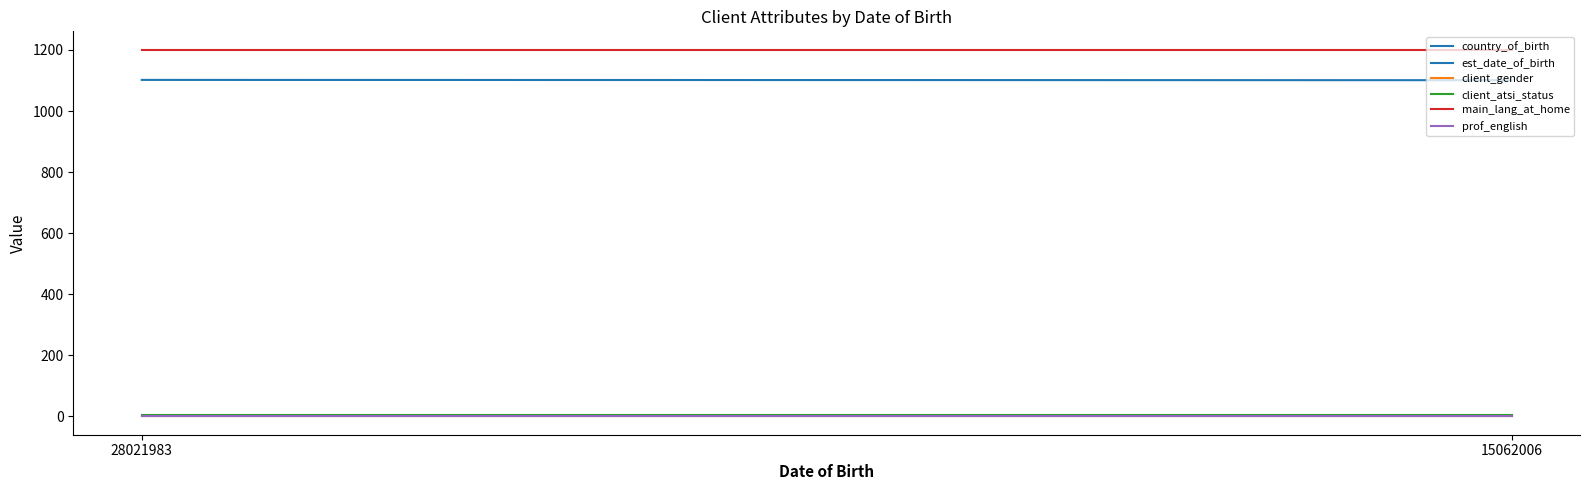

List the labels in order of country_of_birth value, largest first.

28021983, 15062006